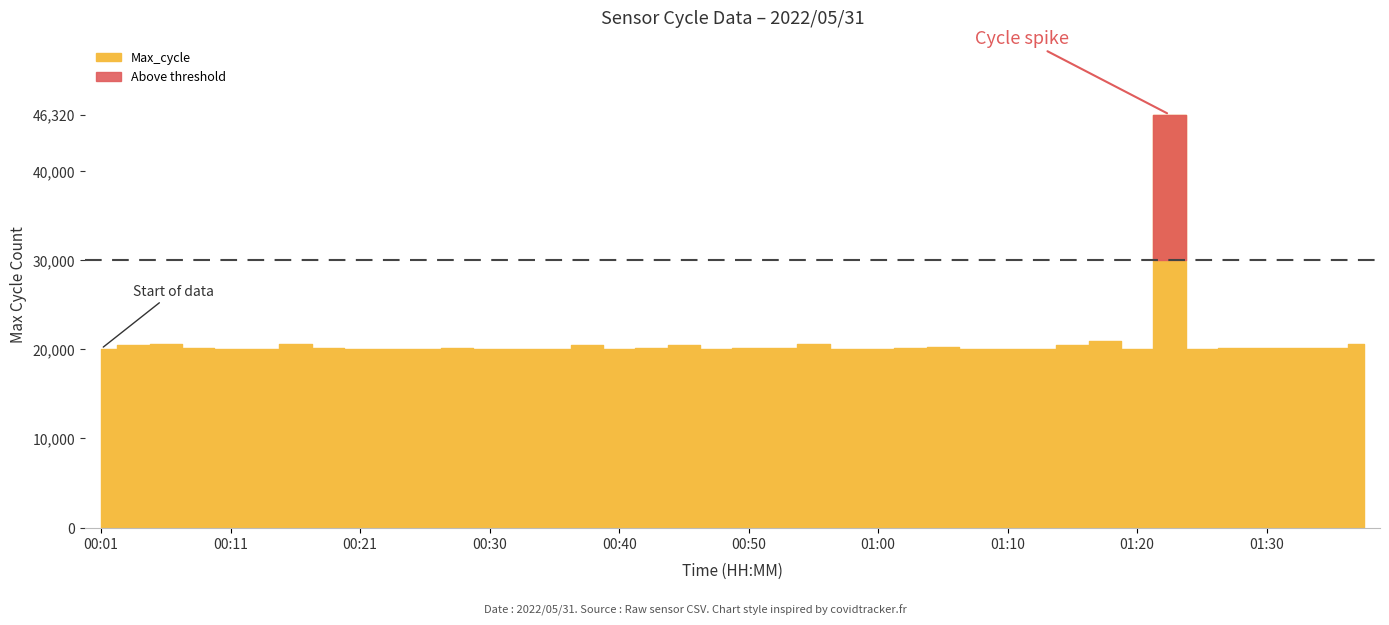

True or false: SDS_P2 and SDS_P1 cross at least once.

False